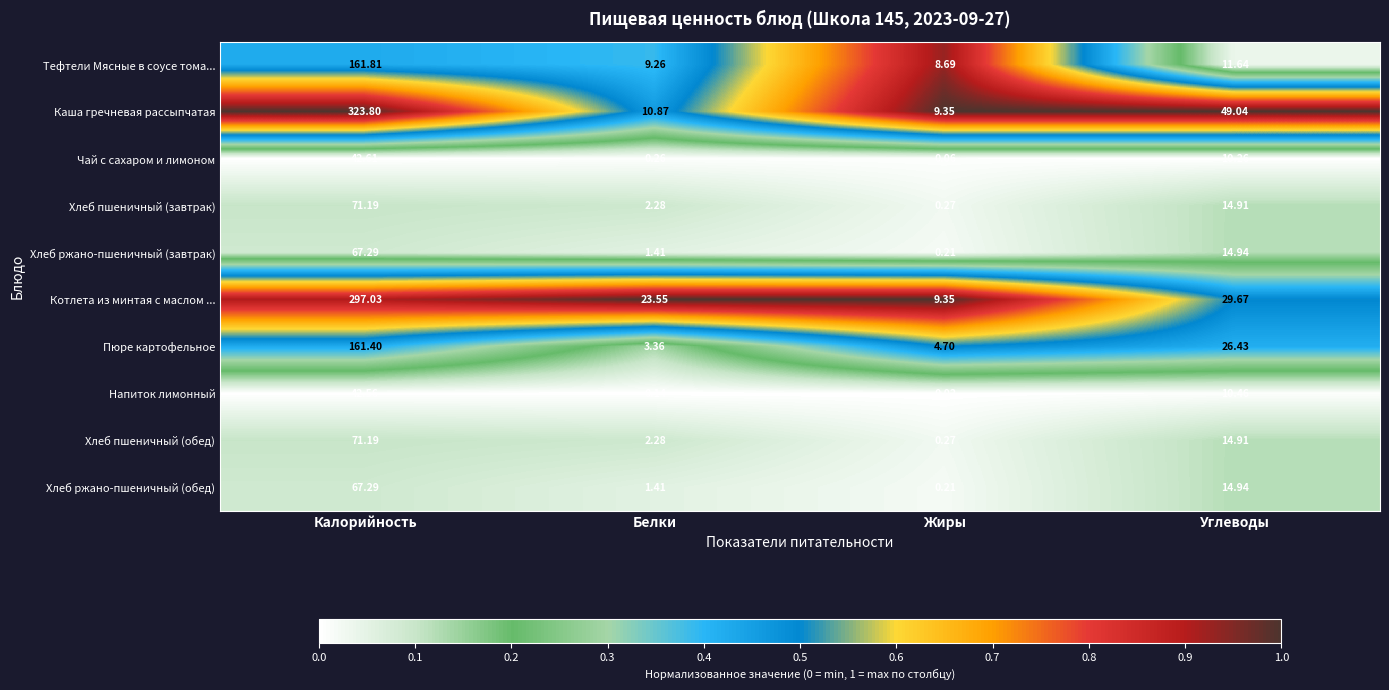

List the labels in order of Хлеб пшеничный (обед) value, largest first.

Калорийность, Углеводы, Белки, Жиры